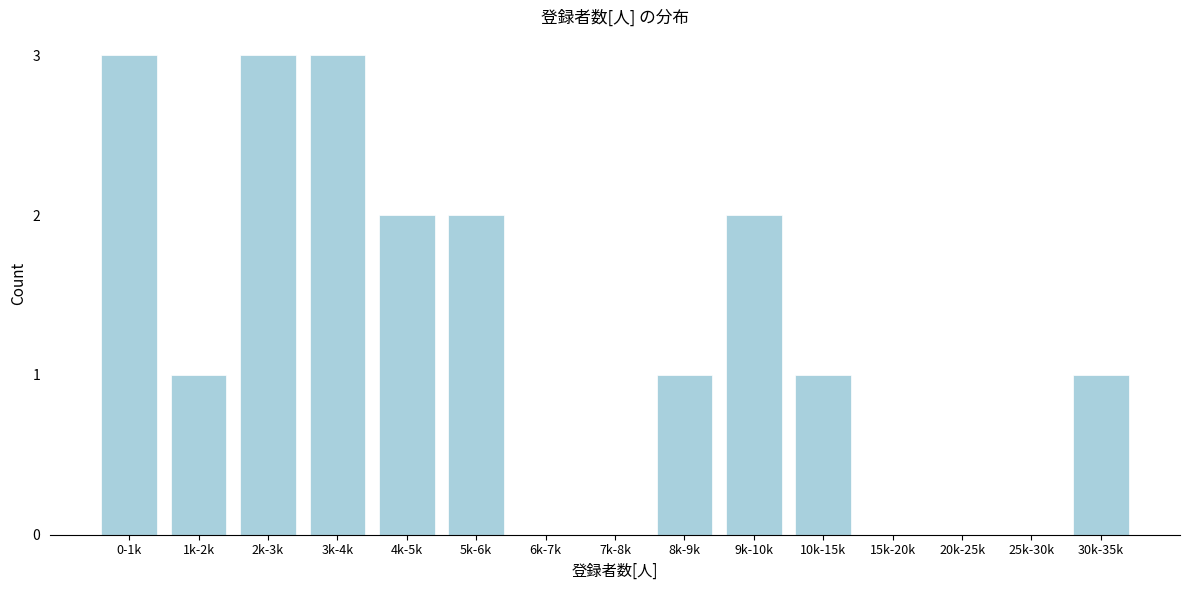

Reading left to right, what are all the values shown in this chart?

0-1k=3	1k-2k=1	2k-3k=3	3k-4k=3	4k-5k=2	5k-6k=2	6k-7k=0	7k-8k=0	8k-9k=1	9k-10k=2	10k-15k=1	15k-20k=0	20k-25k=0	25k-30k=0	30k-35k=1